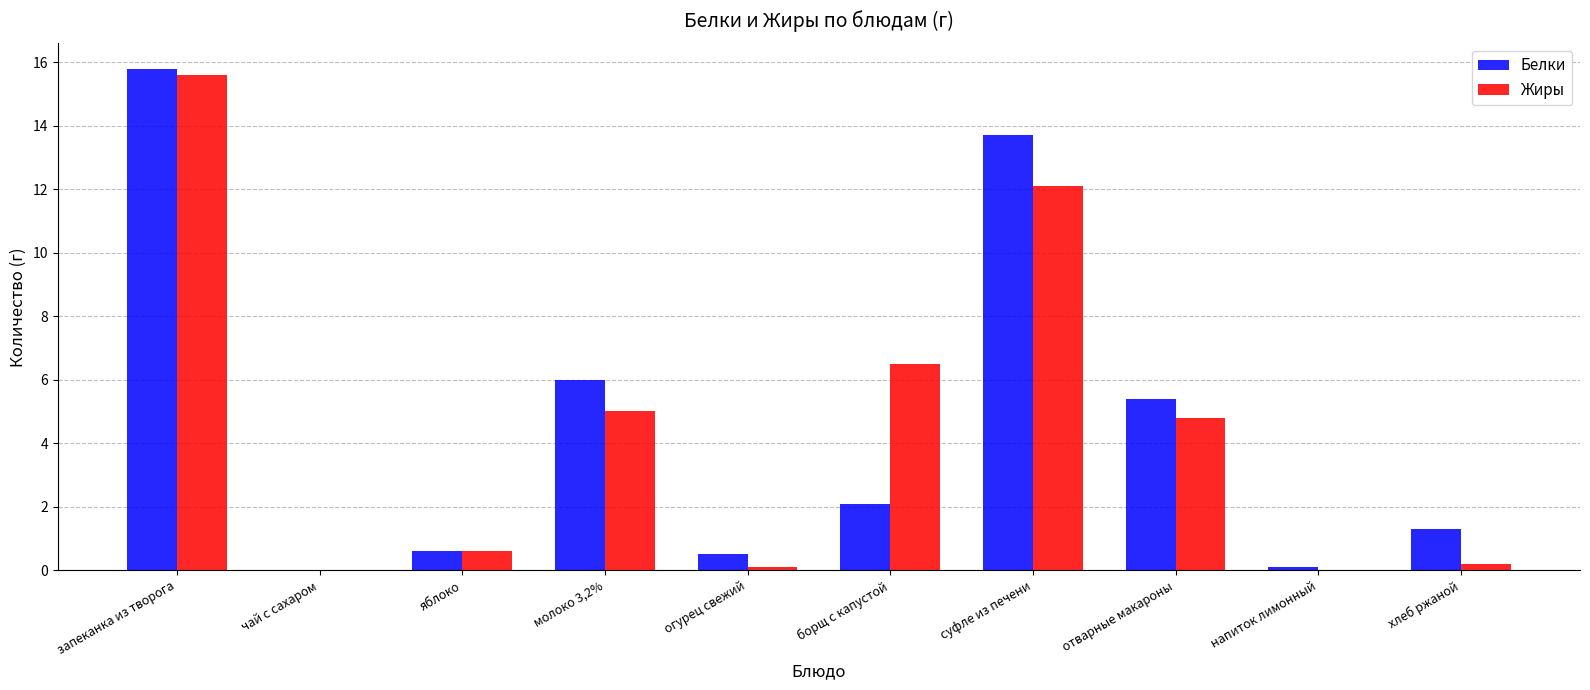

At which label does Жиры first exceed 4?

запеканка из творога